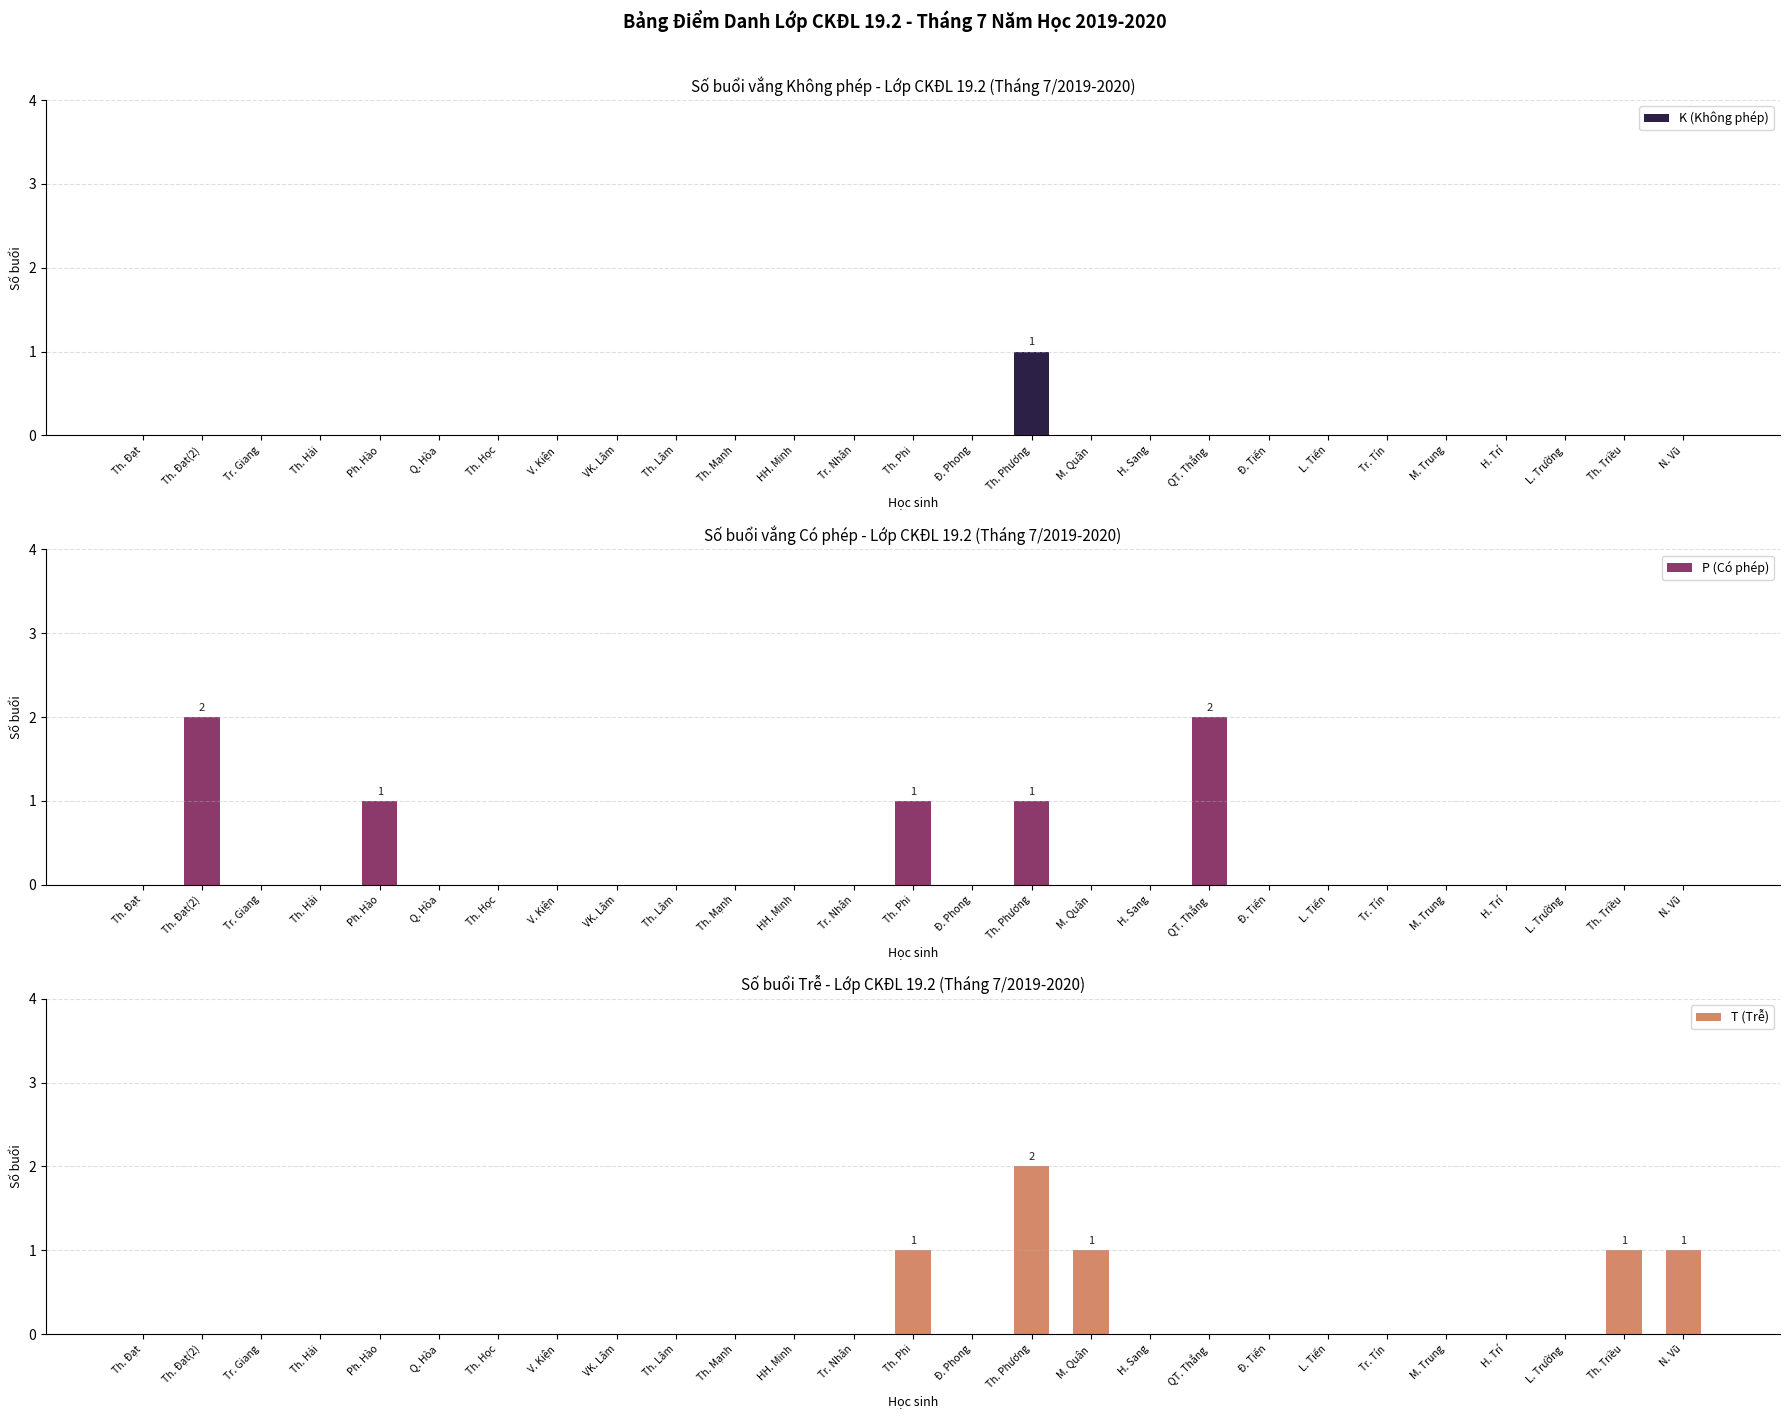

Rank the series by their average value, from lowest to highest.

K (Không phép), T (Trễ), P (Có phép)